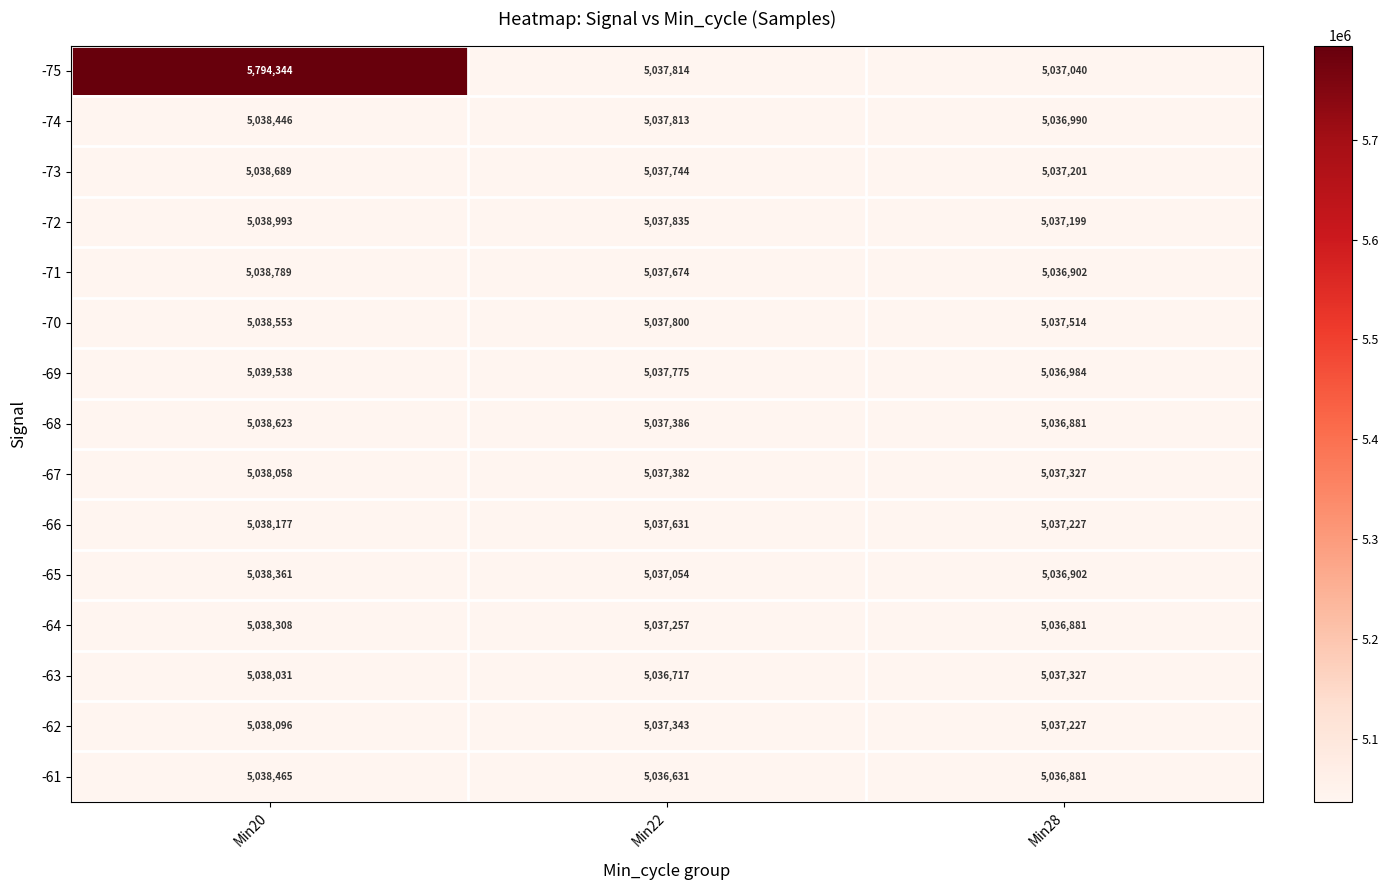

Count the -69 values in the range 5036984 to 5039538.

3